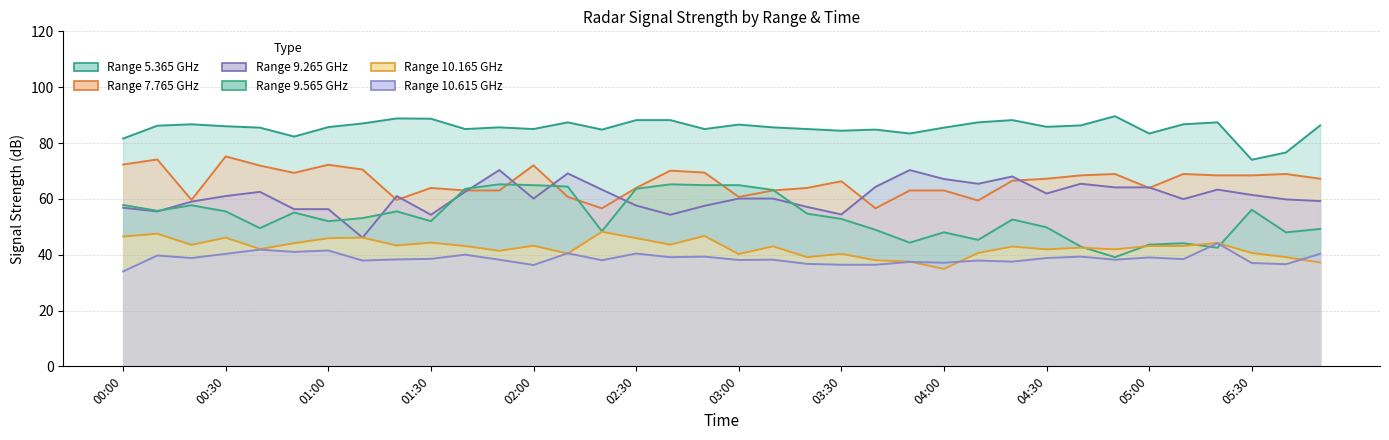

What is the sum of all 5.365 values?

3074.7